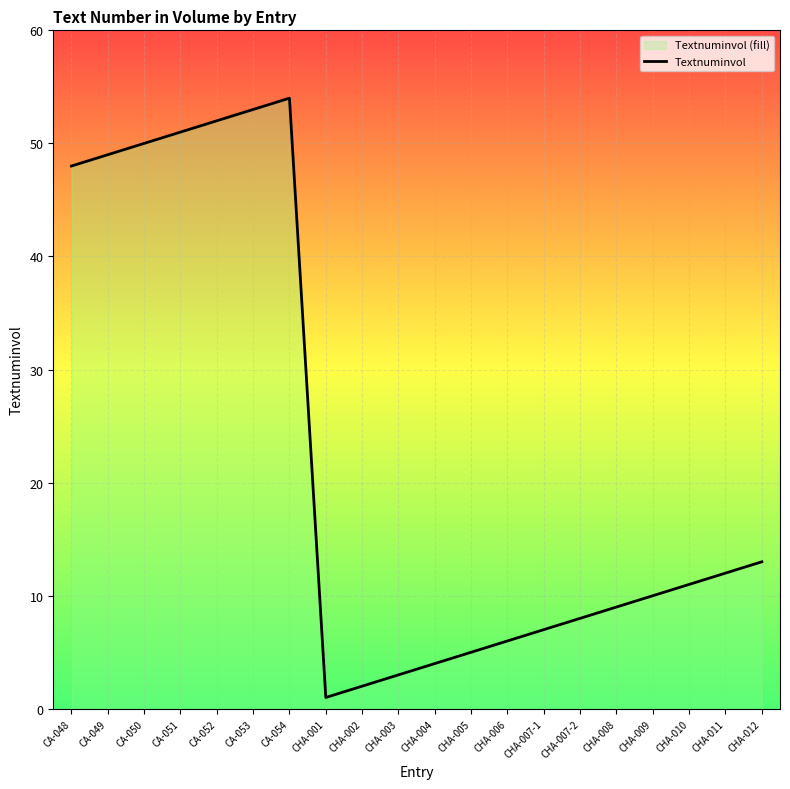

What is the change in value from CA-052 to CHA-005?

-47